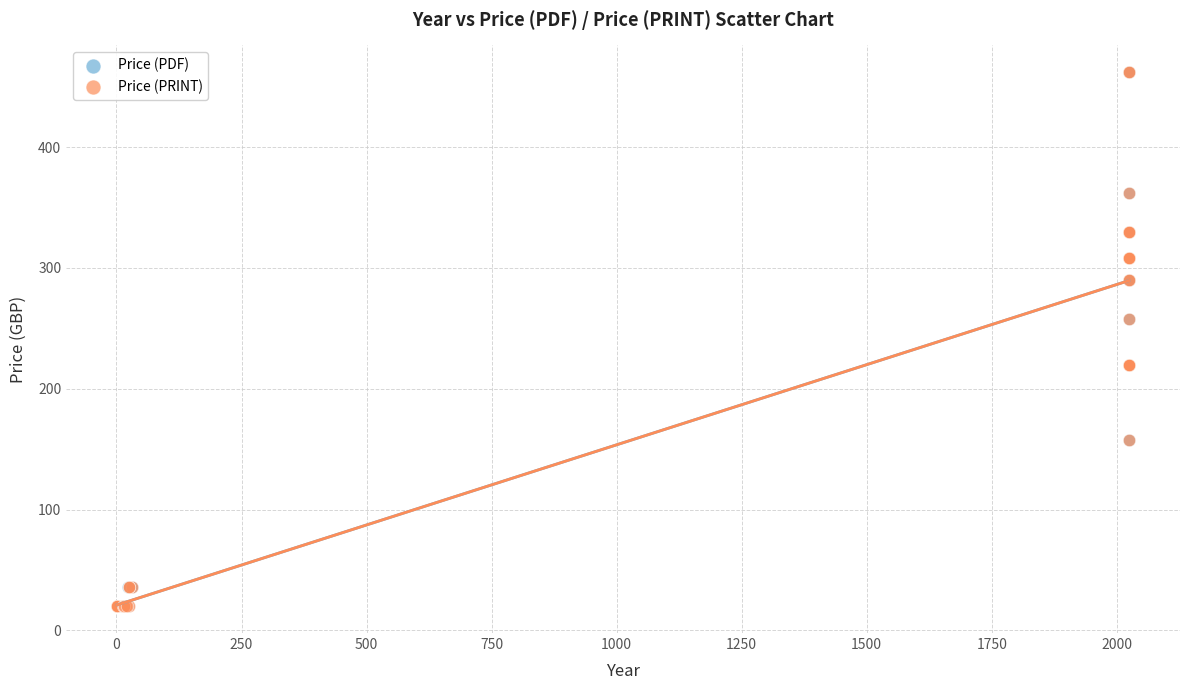

What are all the series names shown in the legend?

Price (PDF), Price (PRINT)